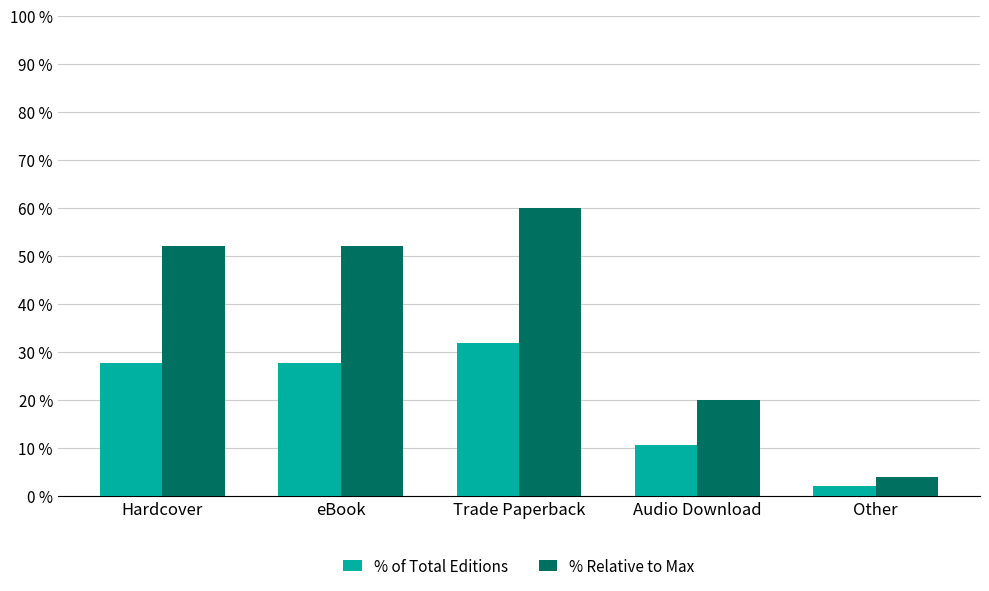

The % Relative to Max series shows 89.1 at Trade Paperback. True or false?

False